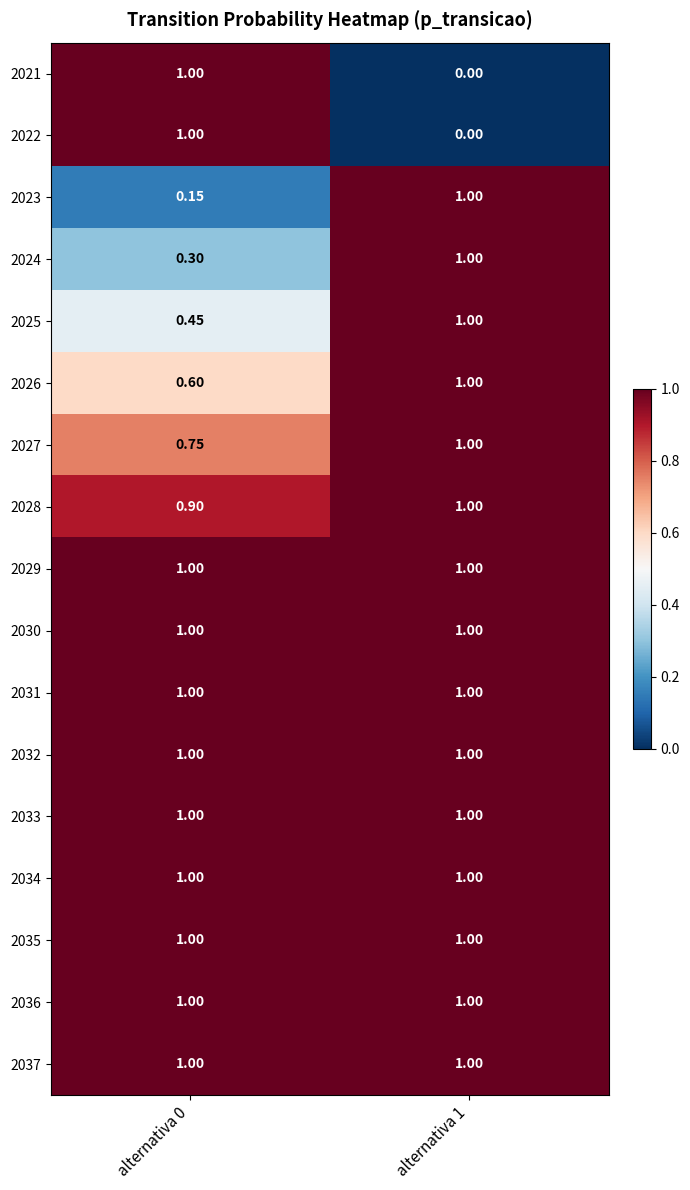

Is the value of 2024 at alternativa 0 greater than the value of 2036 at alternativa 1?

No